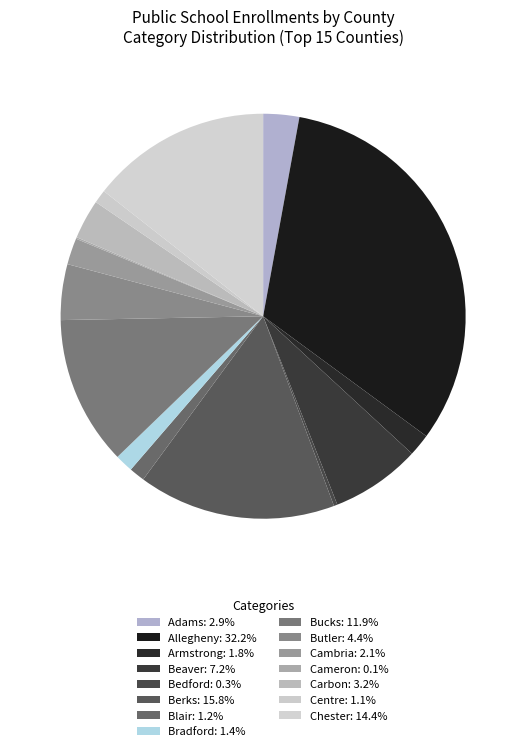

Rank the categories by value from highest to lowest.

Allegheny, Berks, Chester, Bucks, Beaver, Butler, Carbon, Adams, Cambria, Armstrong, Bradford, Blair, Centre, Bedford, Cameron